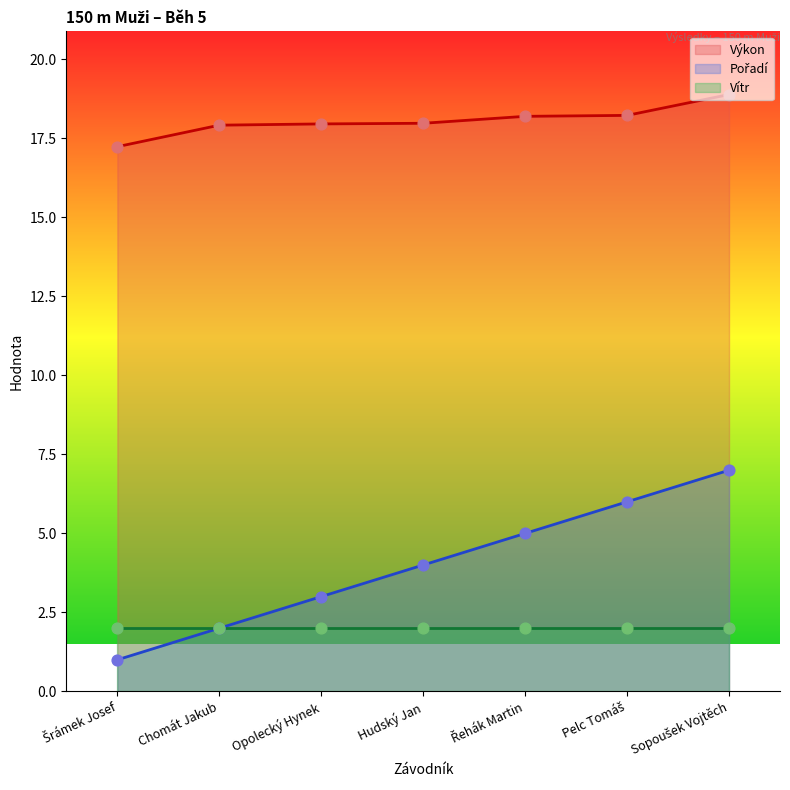

Which series reaches the maximum Y coordinate?

Výkon